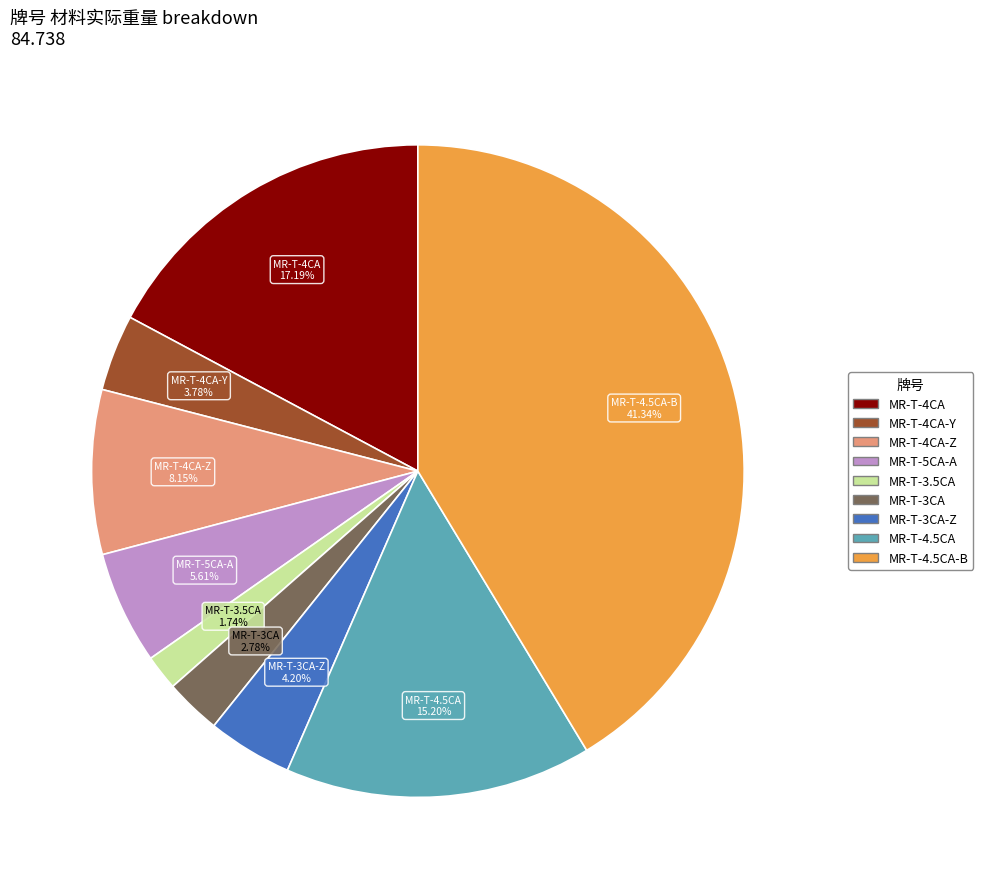

Does any single category account for the majority?

No